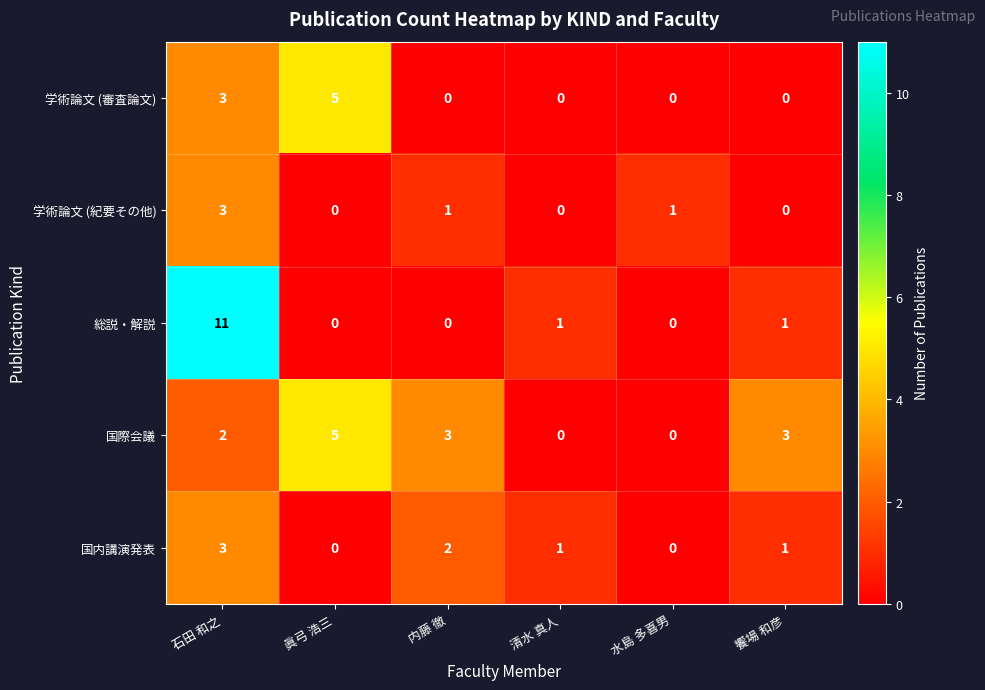

What is the spread (max minus min) of values at 清水 真人?

1